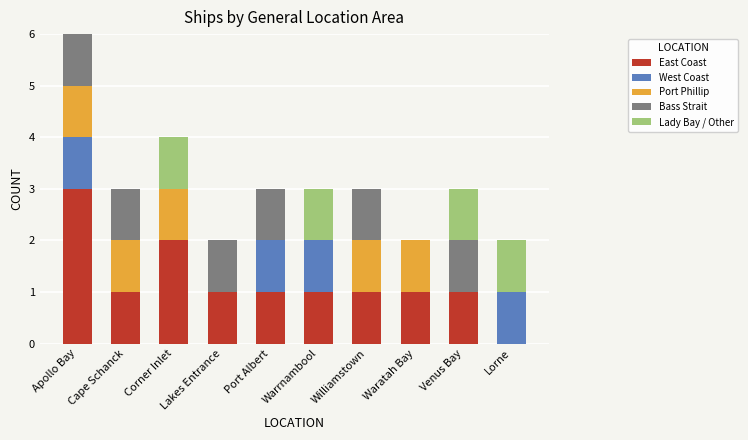

At which category is the sum across all series the highest?

Apollo Bay